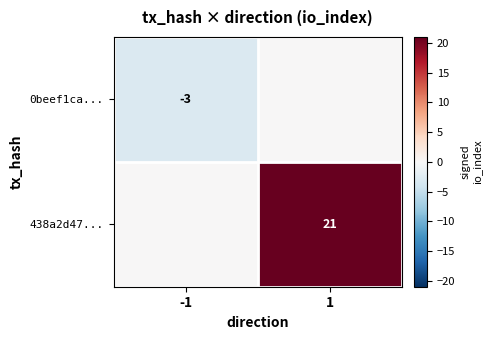

Is it true that 0beef1ca... equals -3 at -1?

True